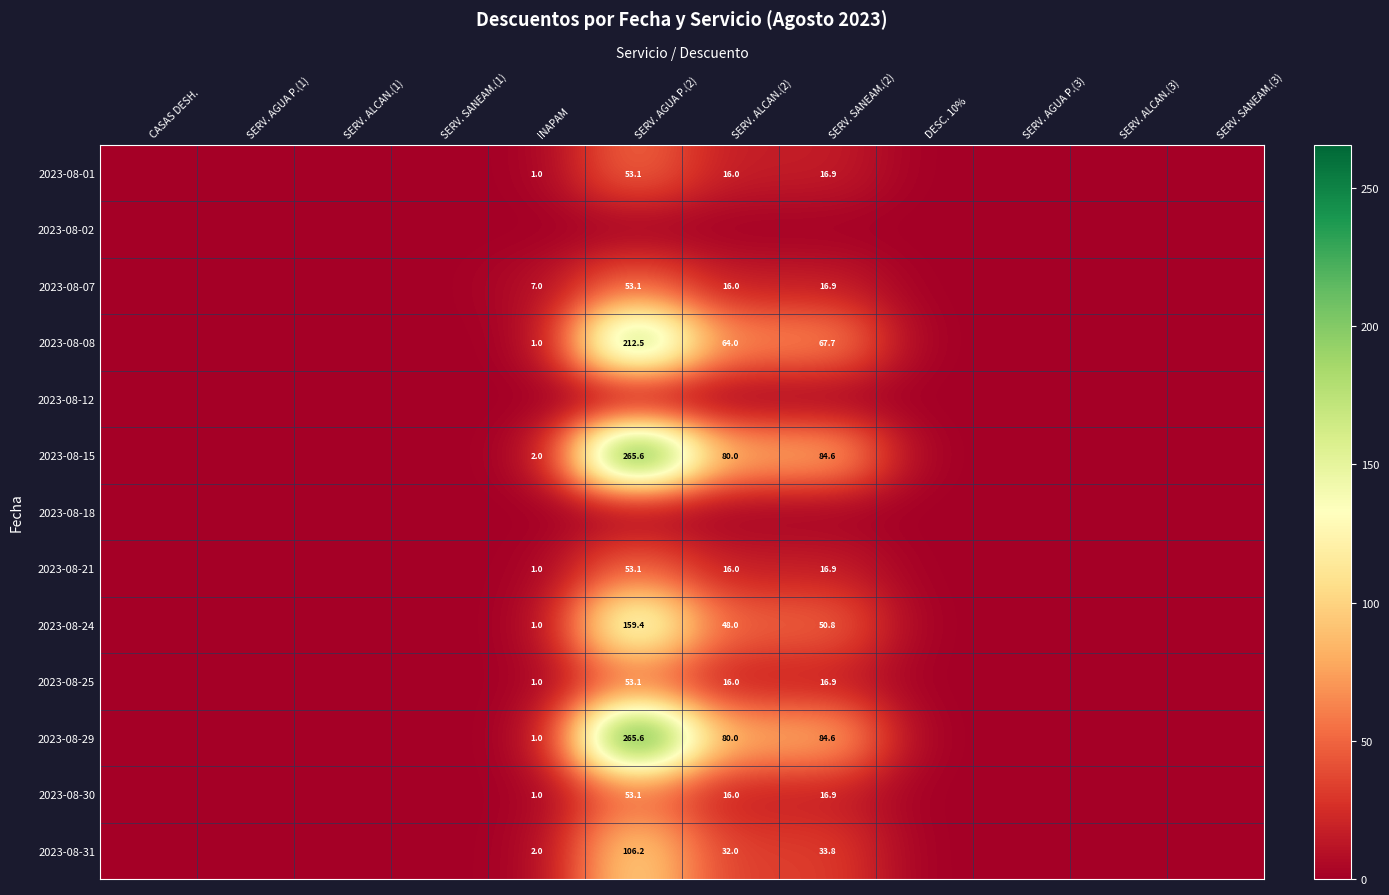

At which category is the sum across all series the highest?

SERV. AGUA P.(2)